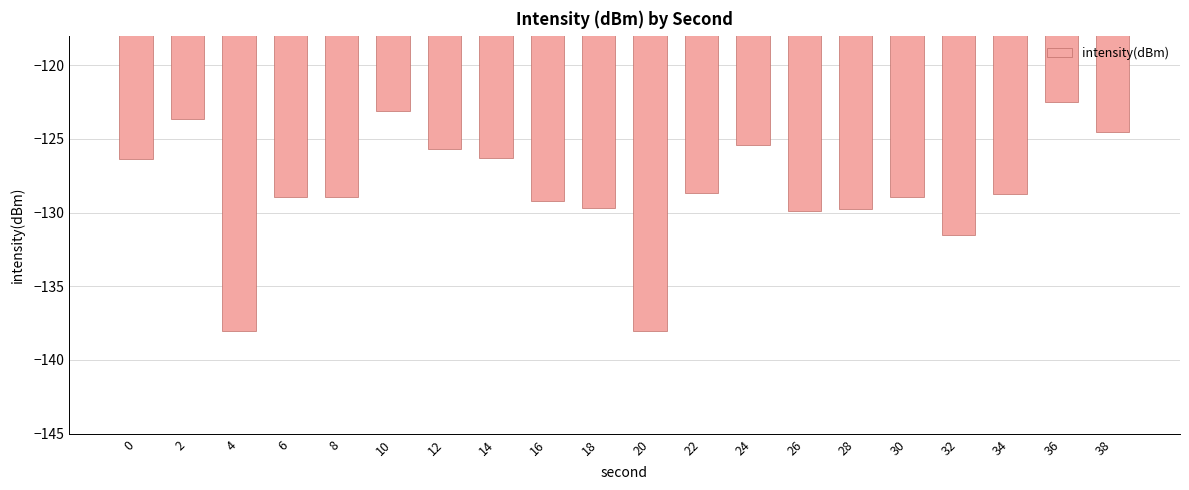

The chart shows a value of -62.1 at 22. True or false?

False